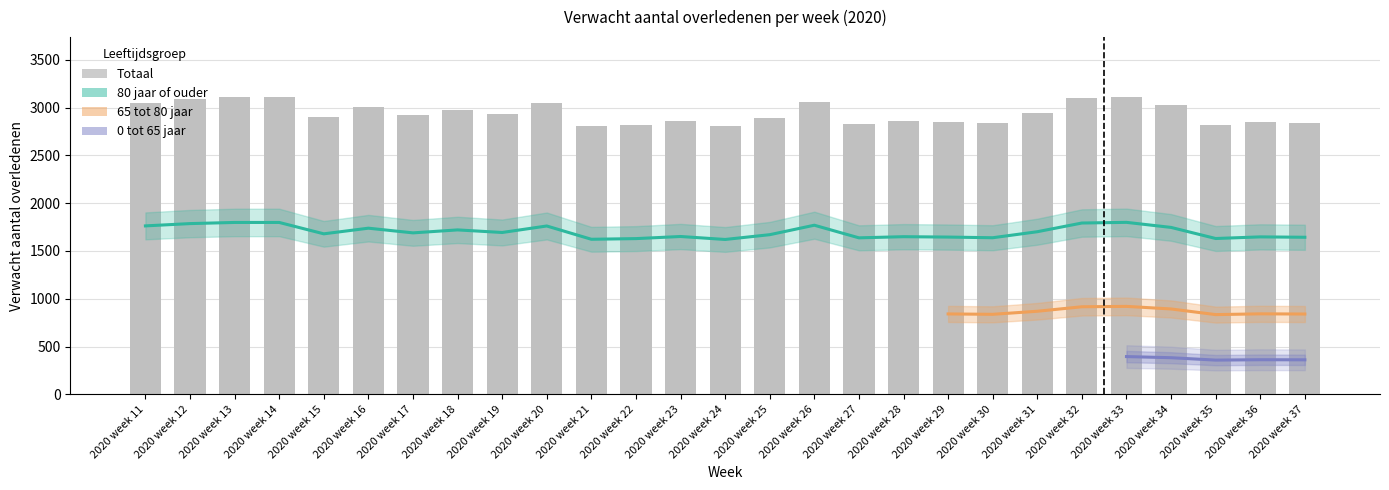

How many categories are shown in the chart?

27